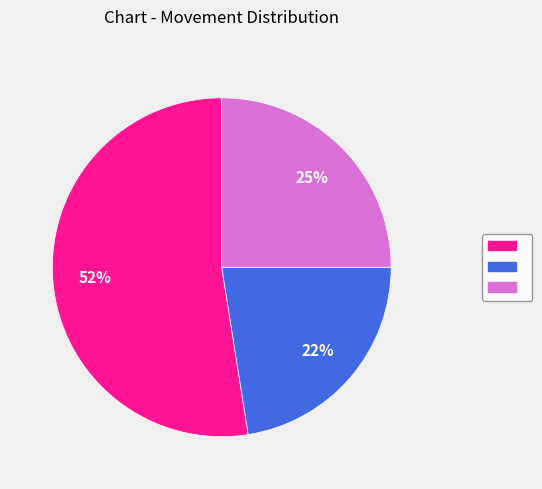

How many segments does this pie chart have?

3